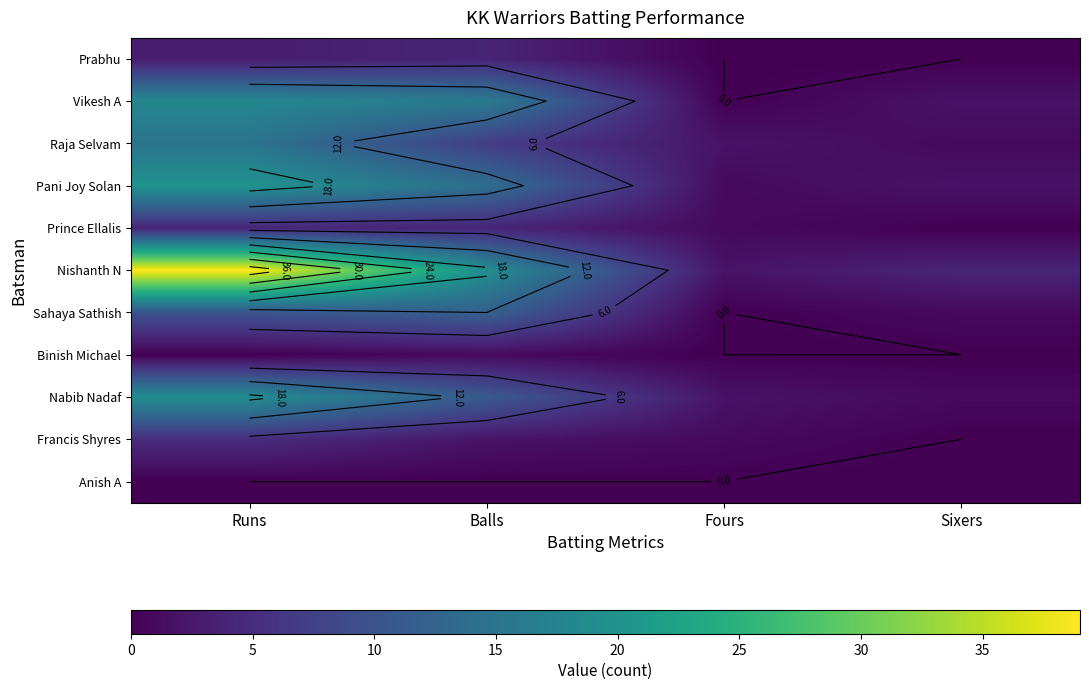

List the series in order of their peak value, highest first.

Nishanth N, Pani Joy Solan, Nabib Nadaf, Vikesh A, Raja Selvam, Sahaya Sathish, Francis Shyres, Prabhu, Prince Ellalis, Binish Michael, Anish A